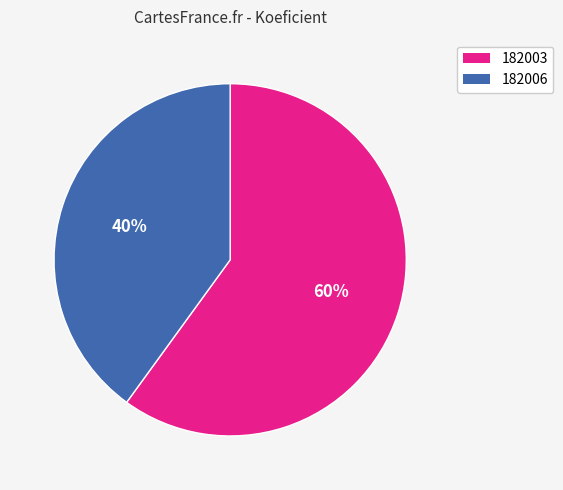

Count the number of slices in the pie.

2